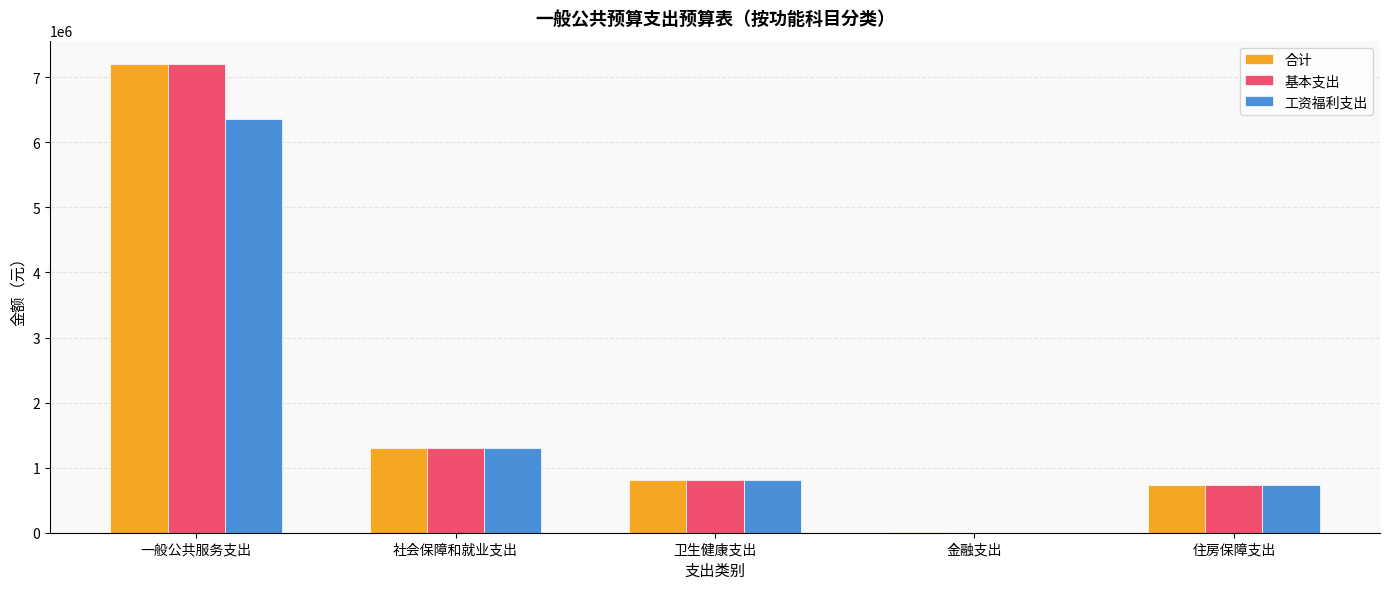

How many positive values does the 工资福利支出 series have?

4